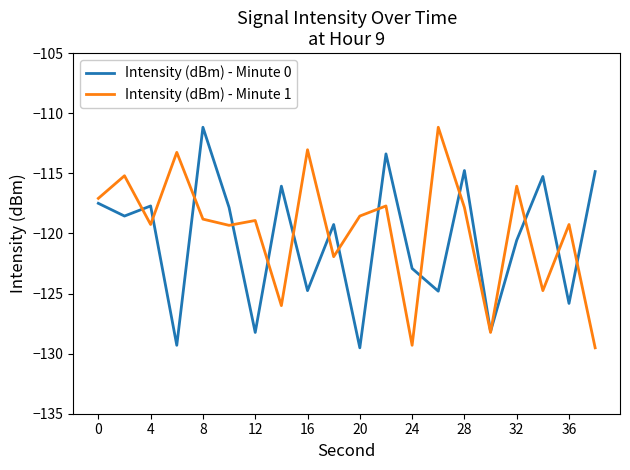

What is the highest value of the Intensity (dBm) - Minute 1 series?

-111.2